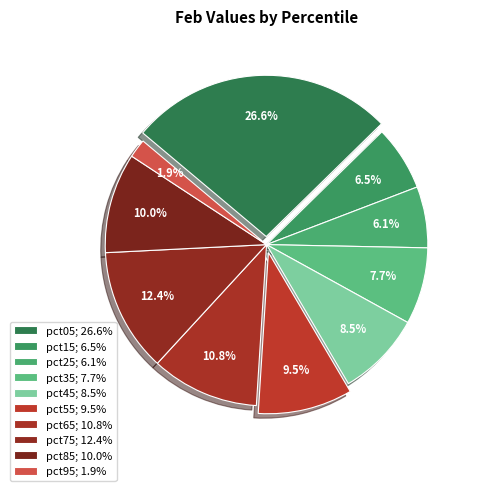

To the nearest percent, what is the difference between the largest and smallest slice percentages?

25%